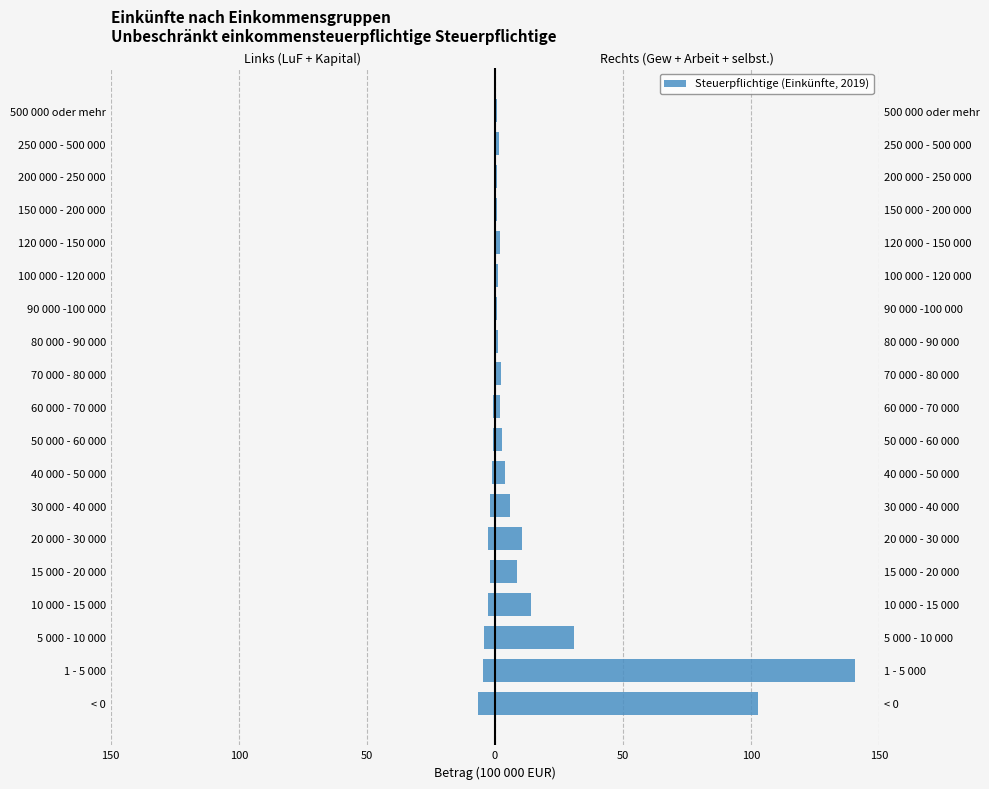

How many groups of bars are there?

19